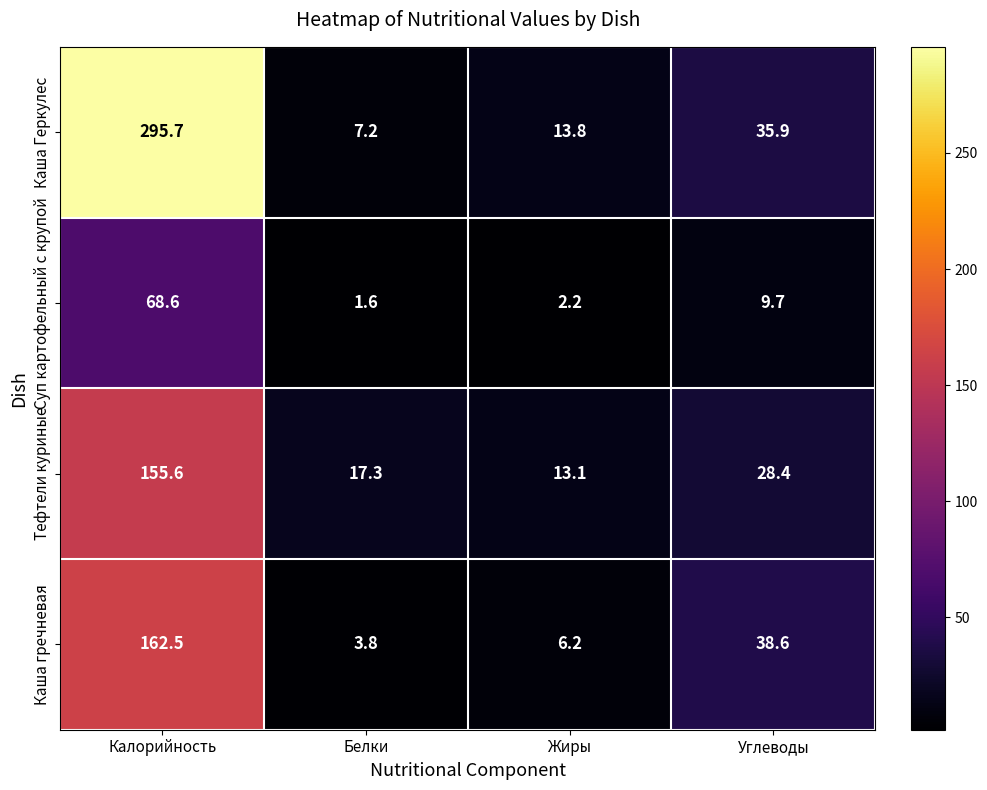

Between Калорийность and Жиры, which series saw the biggest shift?

Каша Геркулес